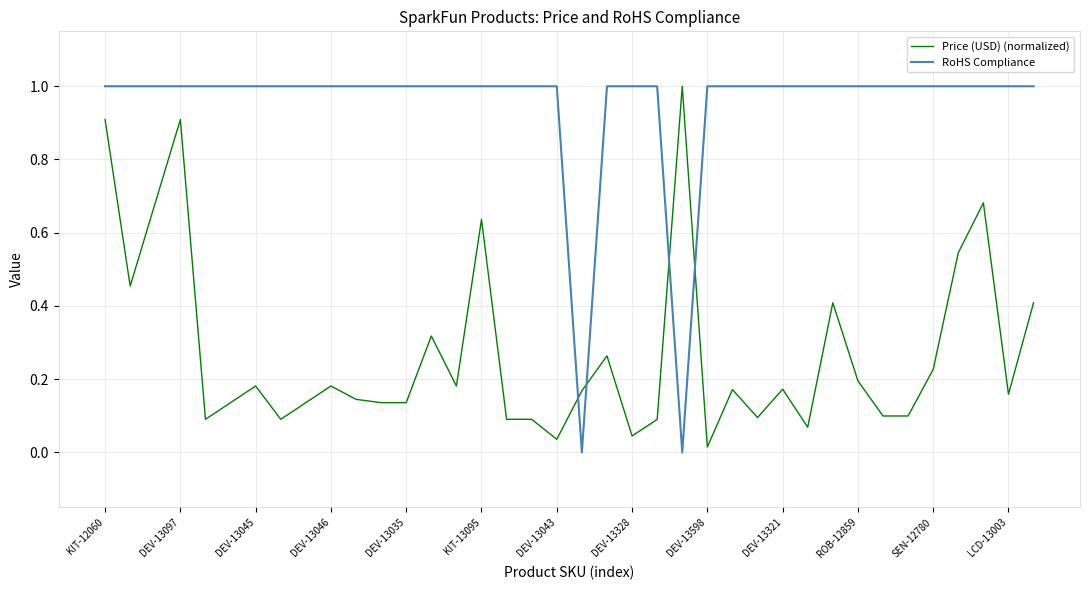

What is the difference between the second highest and minimum values in the Price (USD) (normalized) series?

0.9